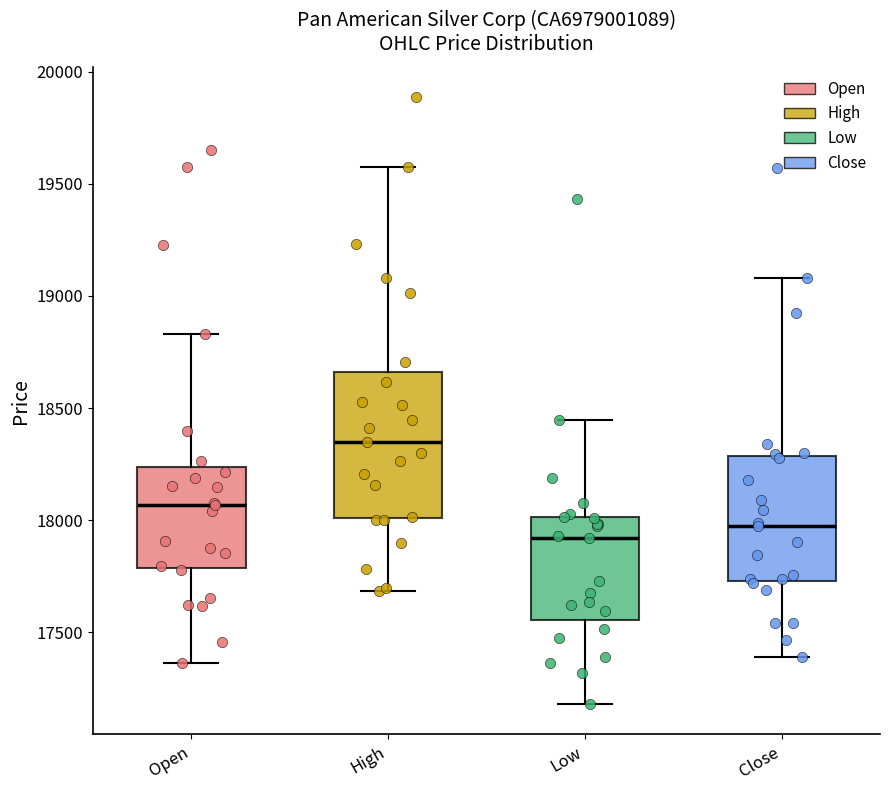

Which box has the lowest median line?

Low